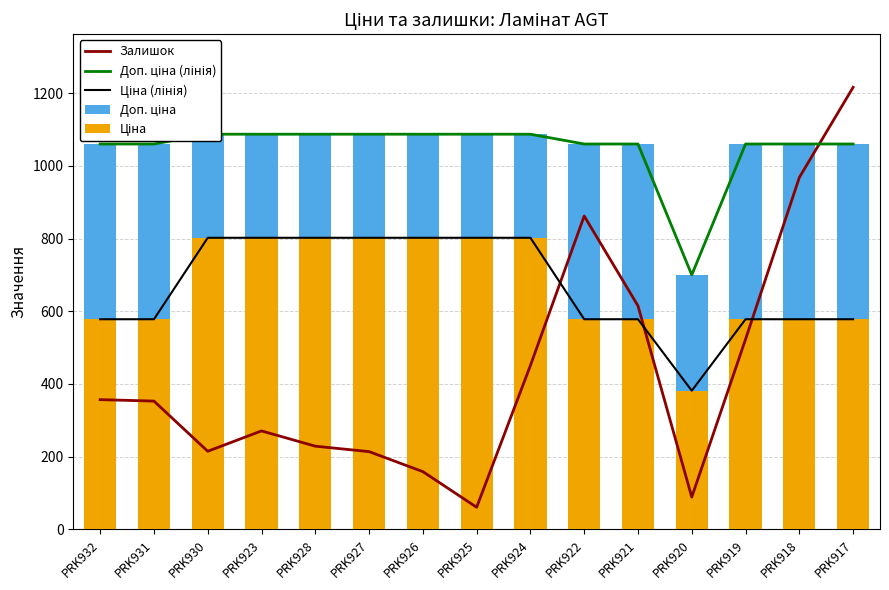

True or false: Ціна (лінія) has a value of 932.2 at PRK917.

False